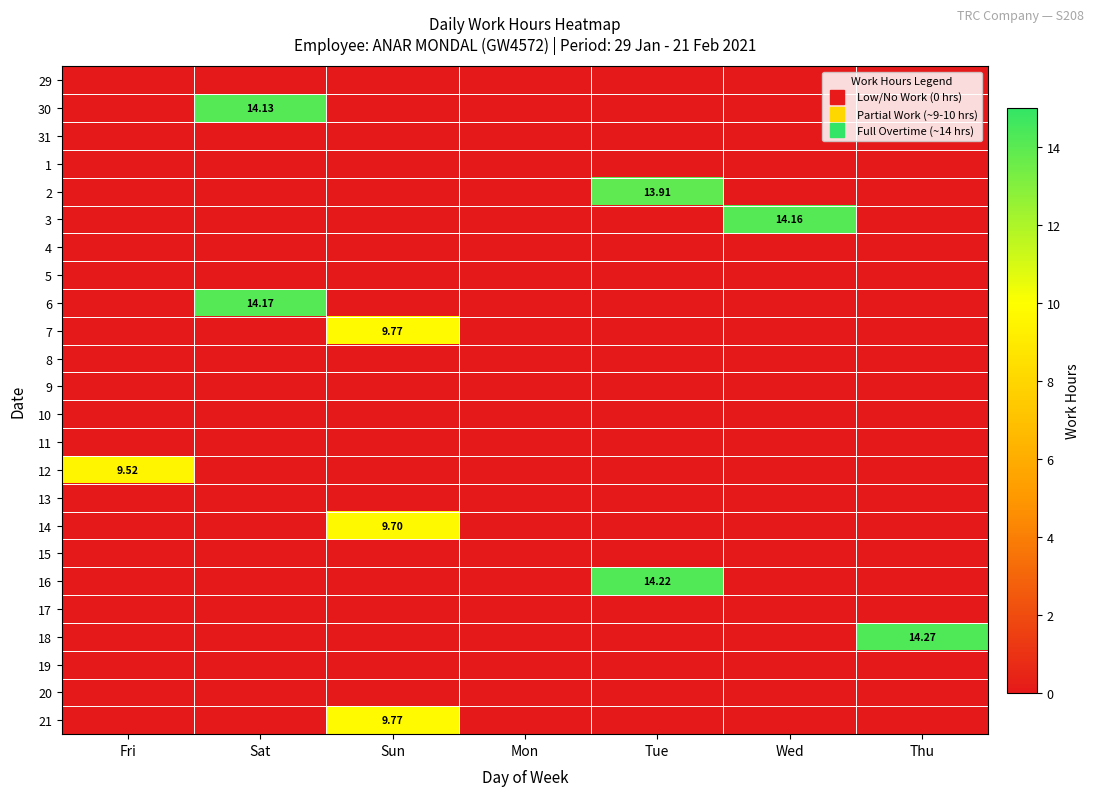

Which category has the lowest value in the 14 series?

Fri